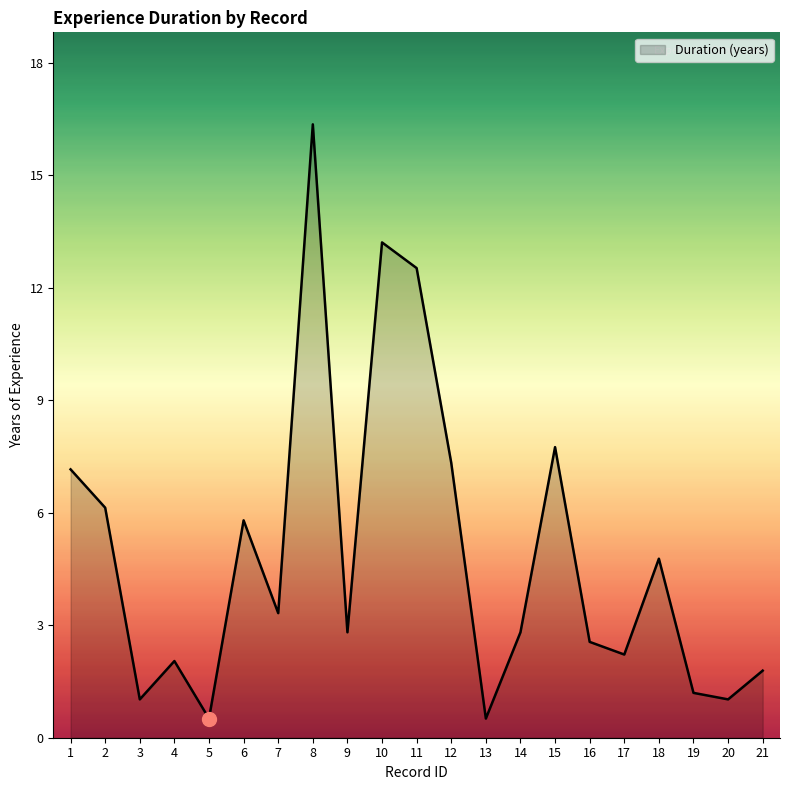

Does the chart display data point markers on the line(s)?

No